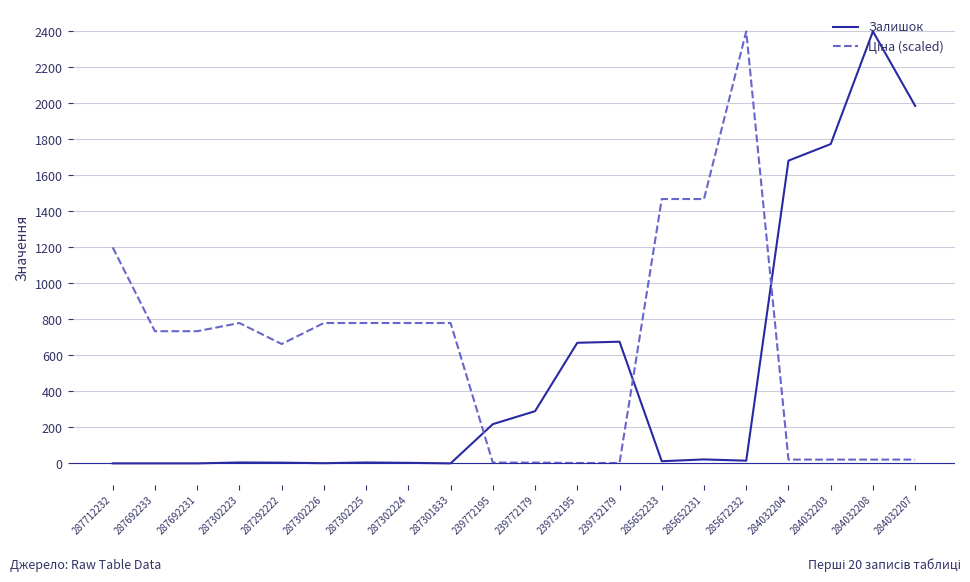

At which label does Залишок reach its peak?

284032208